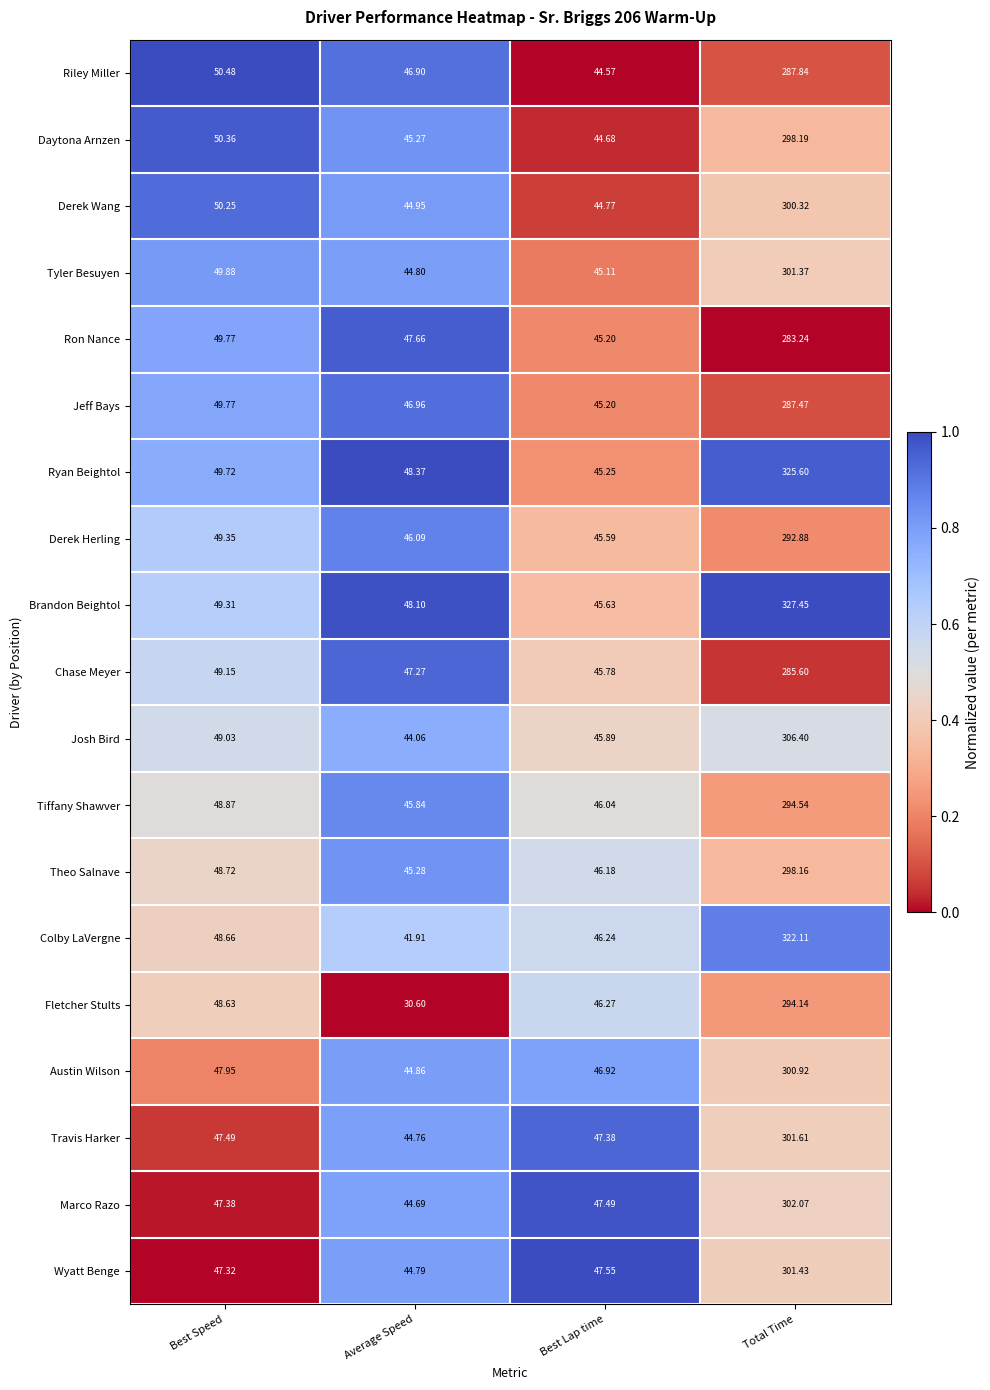

List the series in order of their peak value, lowest first.

Ron Nance, Chase Meyer, Jeff Bays, Riley Miller, Derek Herling, Fletcher Stults, Tiffany Shawver, Theo Salnave, Daytona Arnzen, Derek Wang, Austin Wilson, Tyler Besuyen, Wyatt Benge, Travis Harker, Marco Razo, Josh Bird, Colby LaVergne, Ryan Beightol, Brandon Beightol